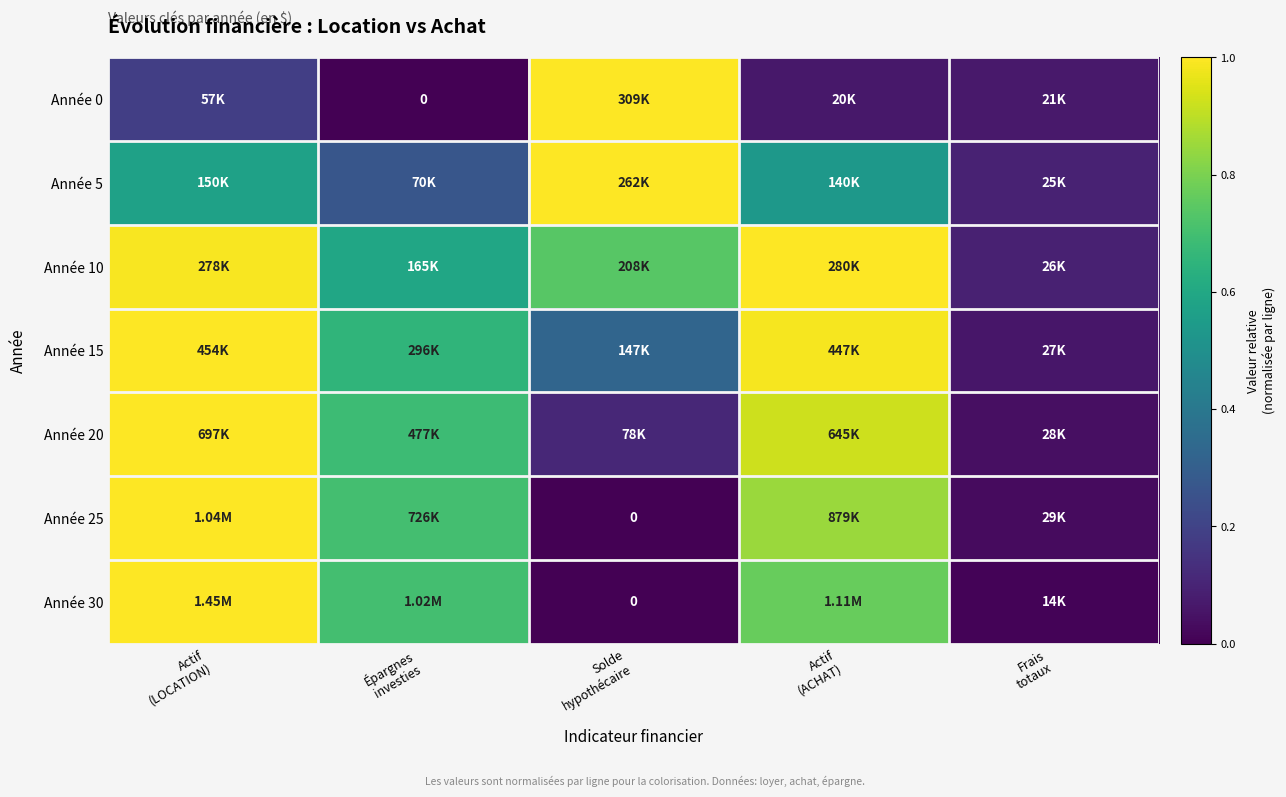

What is the average value of the Année 0 series?

0.3